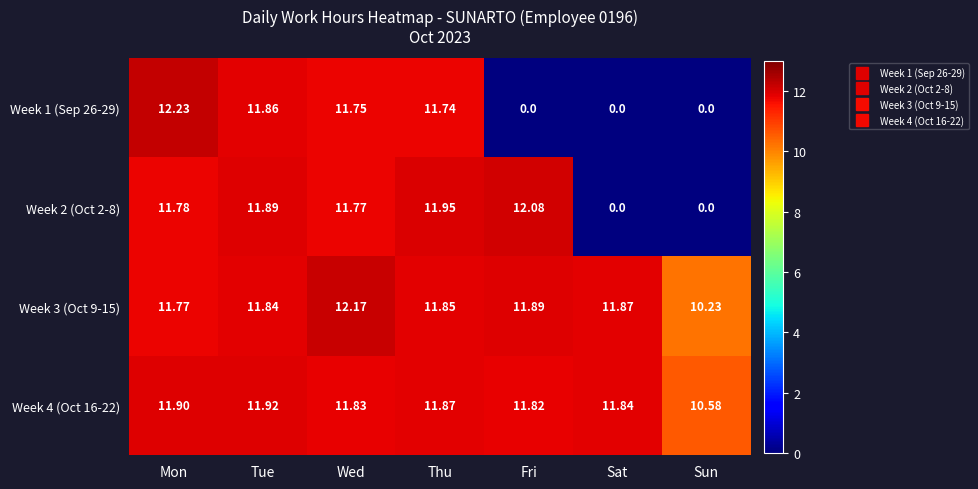

Which series has the widest spread of values?

Week 1 (Sep 26-29)